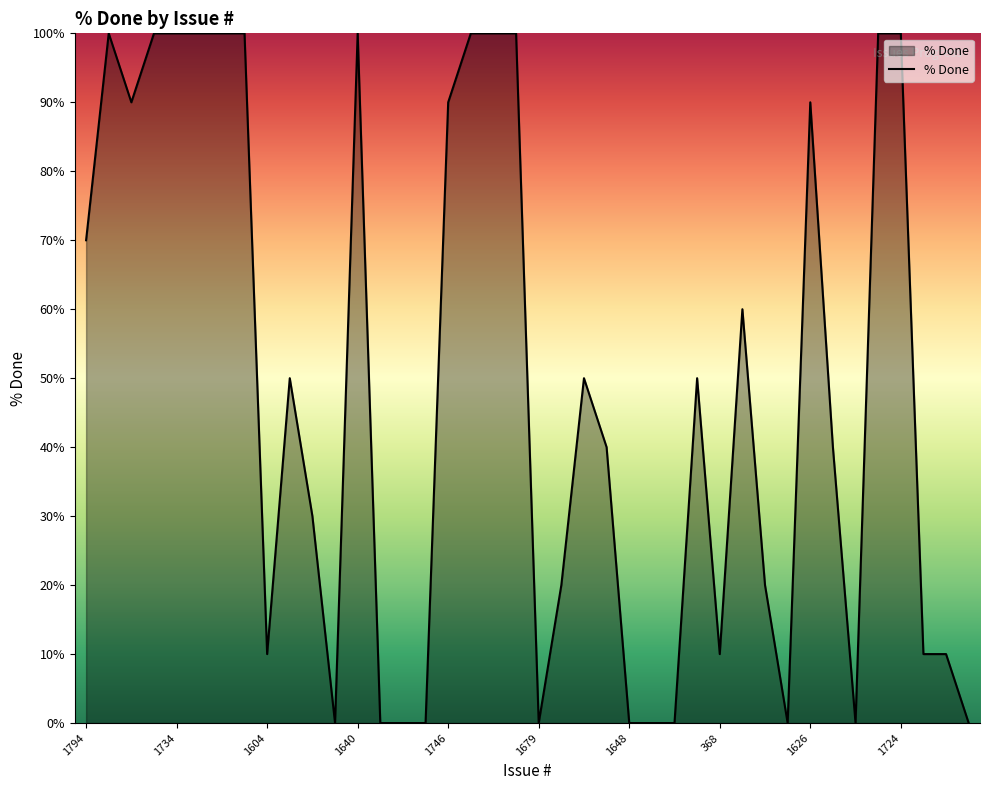

What is the sum of all values?

1940